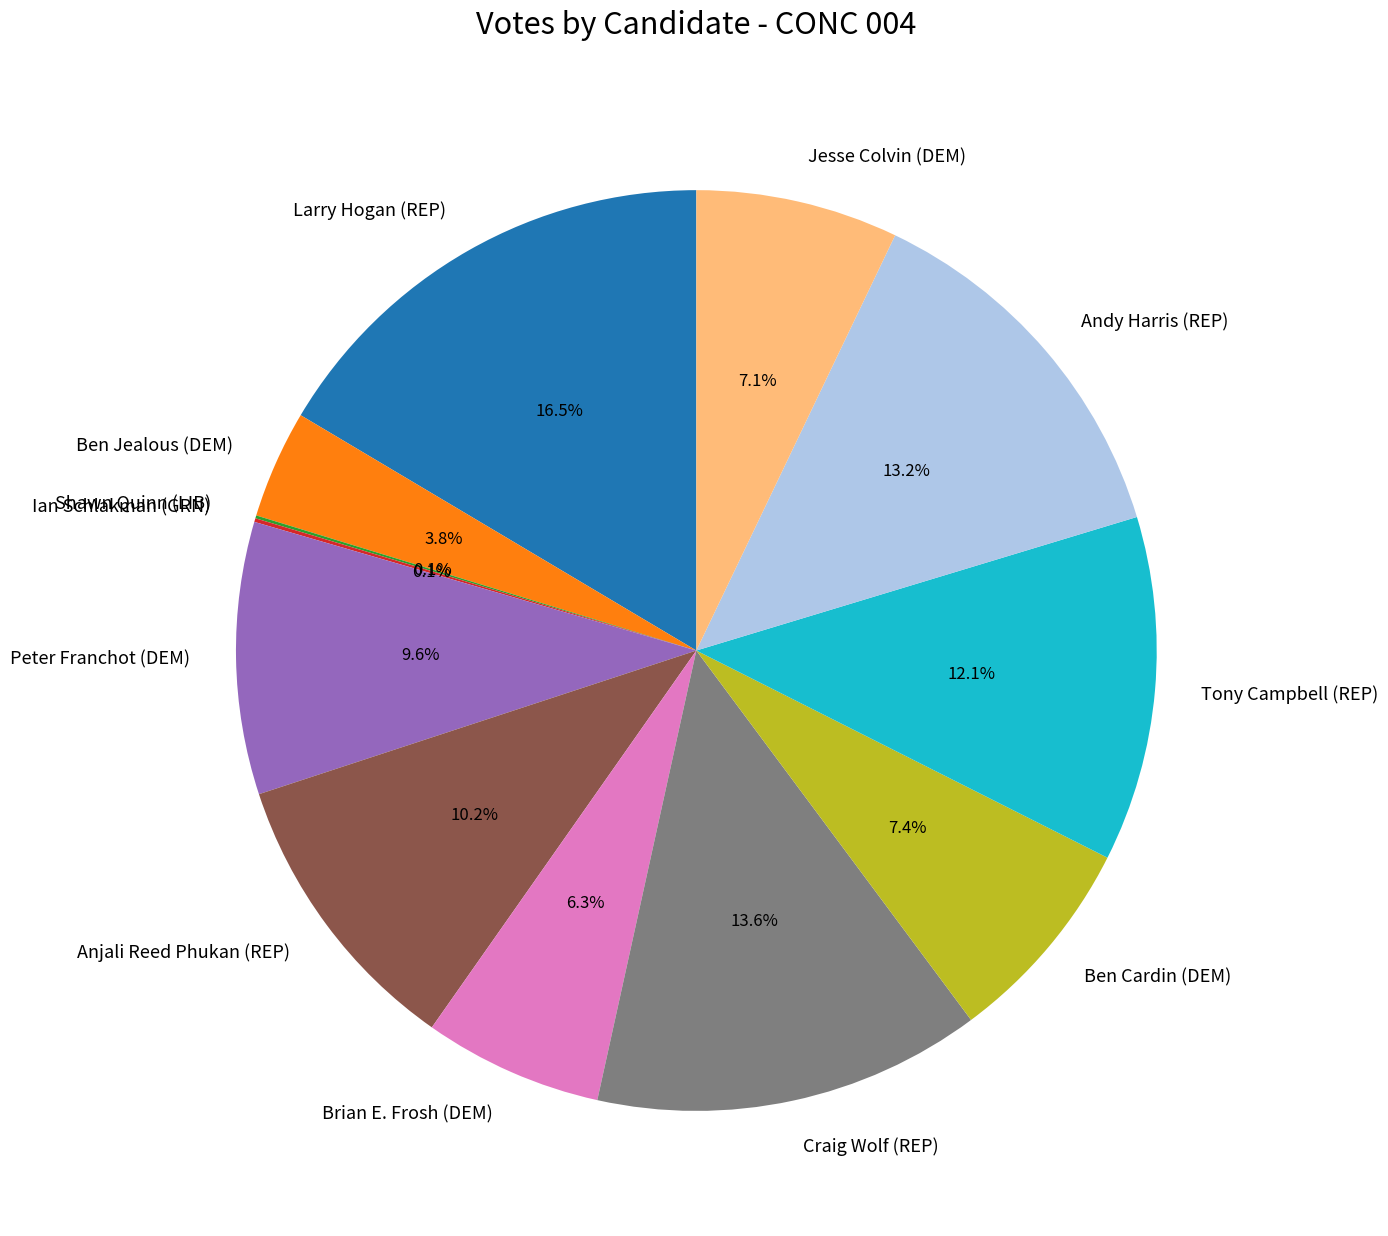

What is the largest slice in the pie chart?

Larry Hogan (REP)